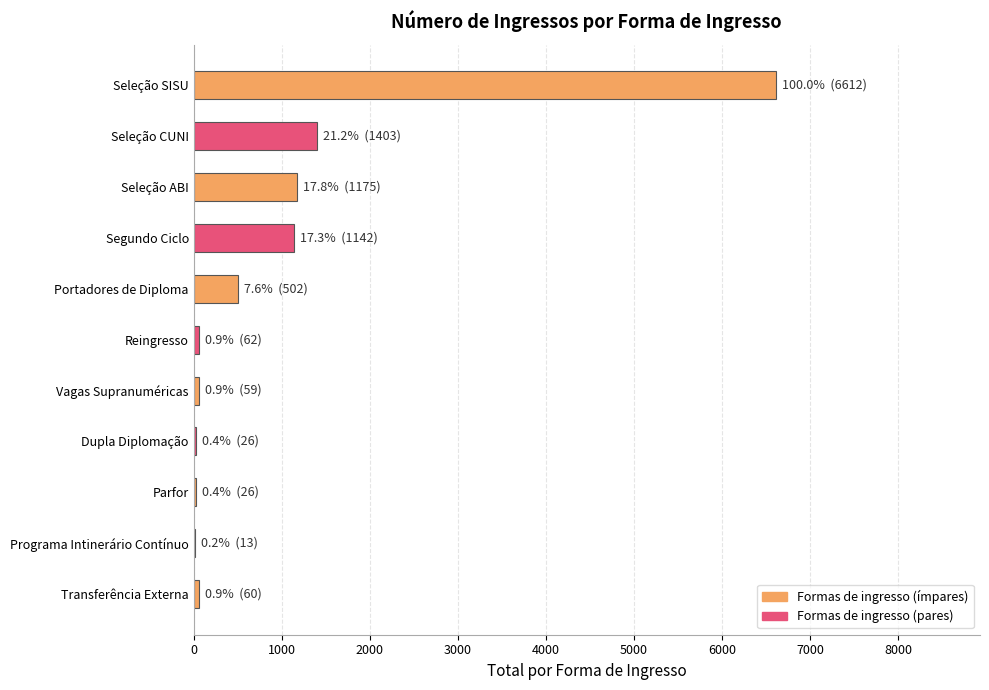

The chart shows a value of 1175 at Seleção ABI. True or false?

True